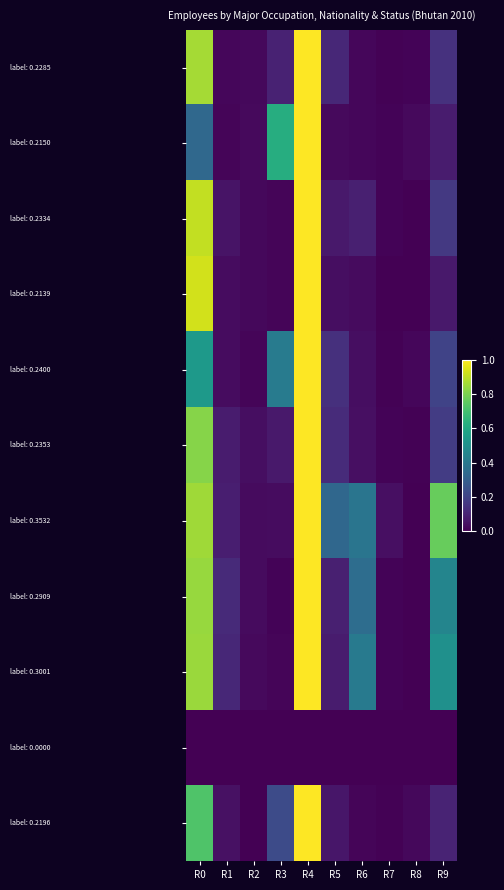

At how many categories does at least one series exceed 0?

10